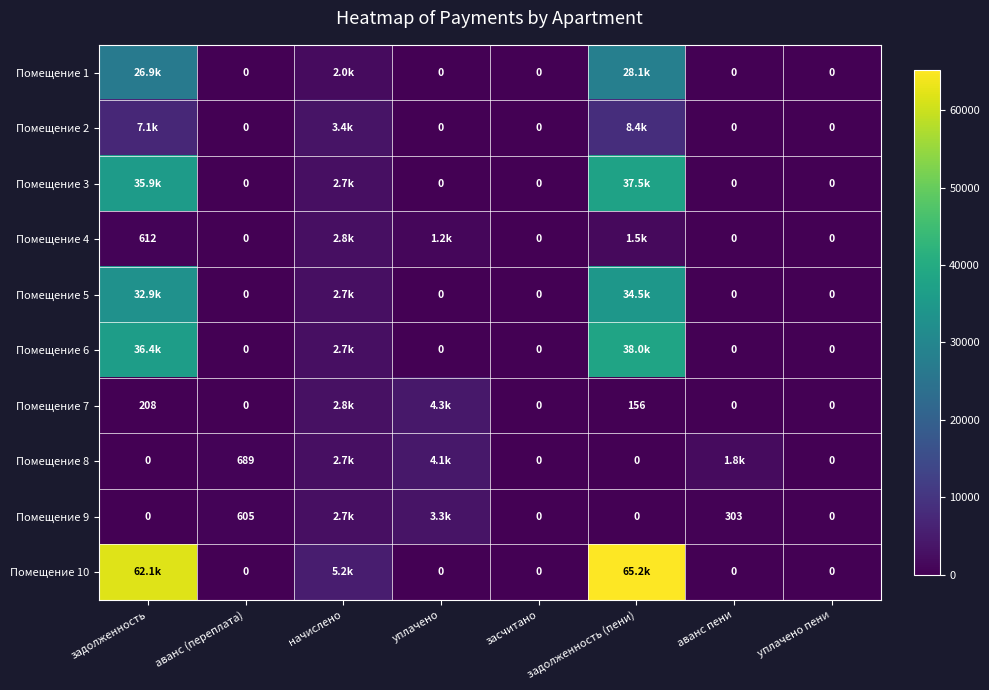

Which category has the highest value in the Помещение 3 series?

задолженность (пени)